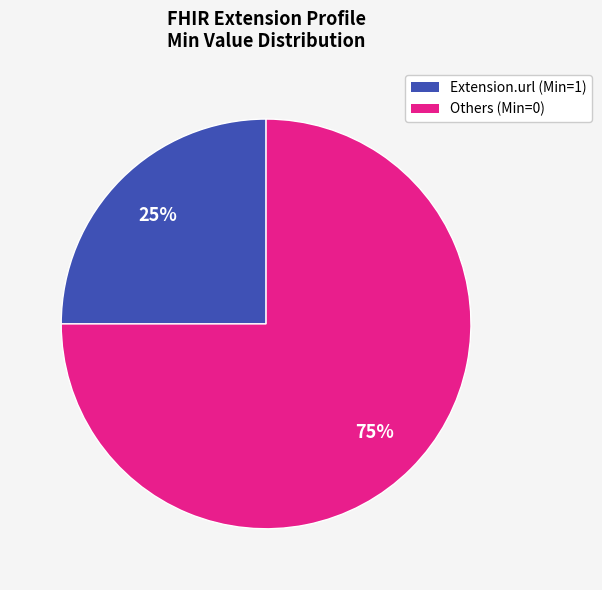

To the nearest percent, what is the average slice percentage?

50%